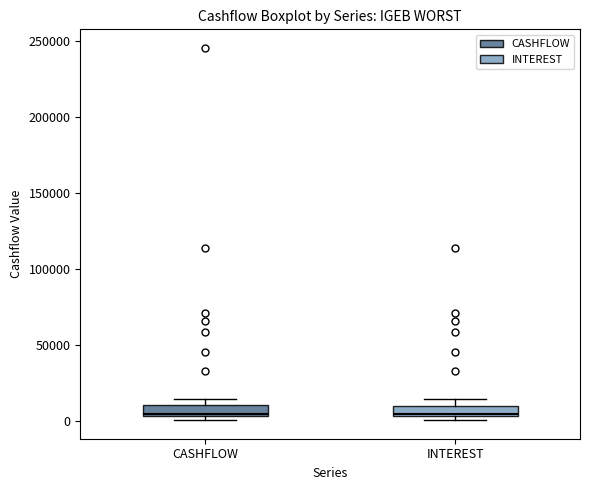

Where is the upper edge of the box for INTEREST on the y-axis? The values are not printed on the chart, so give them approximately, as read against the axis.

10000